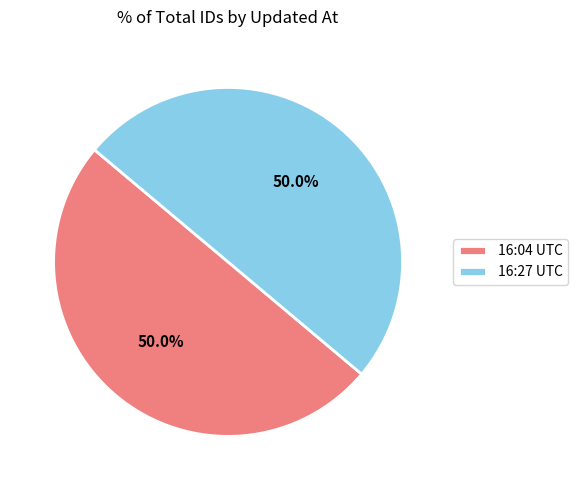

Approximately how many times larger is the value at 16:27 UTC compared to 16:04 UTC?

1.0